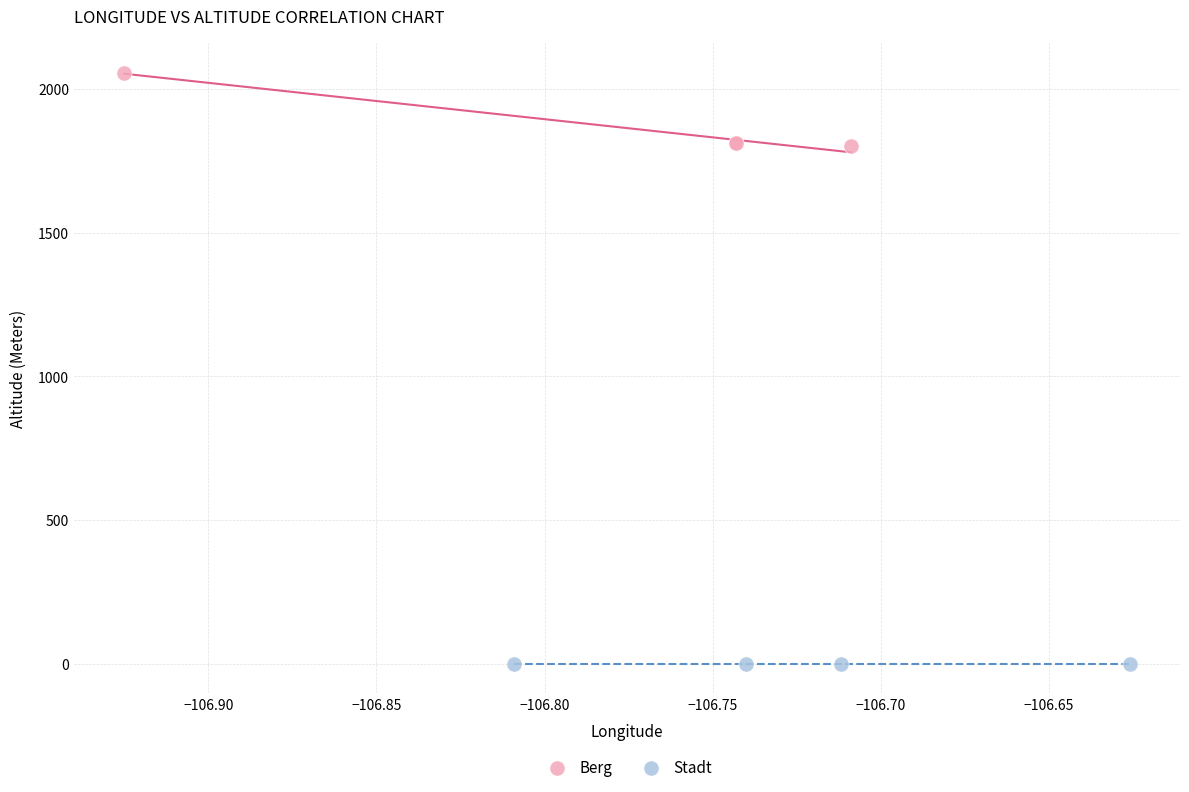

Which series contains the lowest Y value?

Stadt